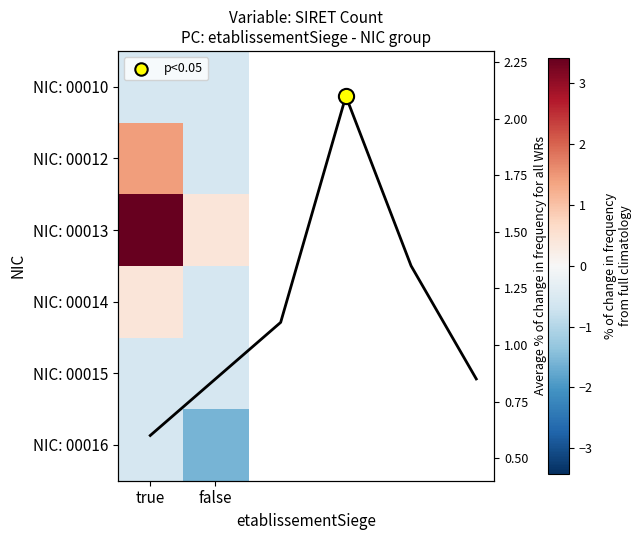

What is the total value across all series at true?

3.5